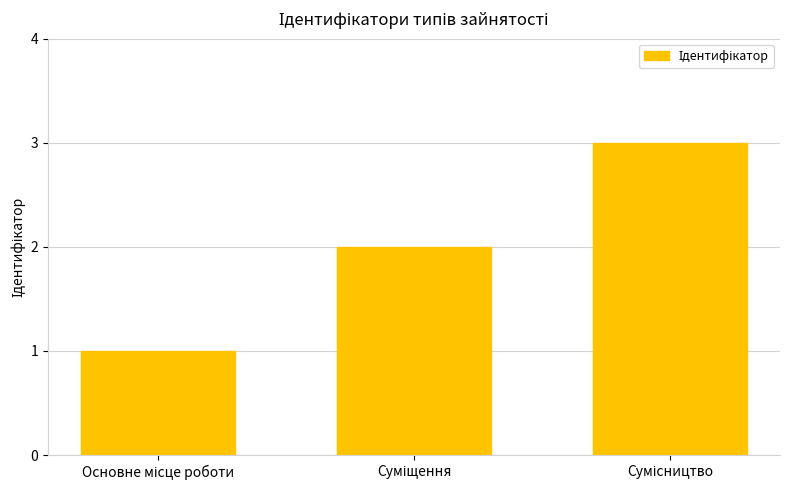

What is the maximum value shown in the chart?

3